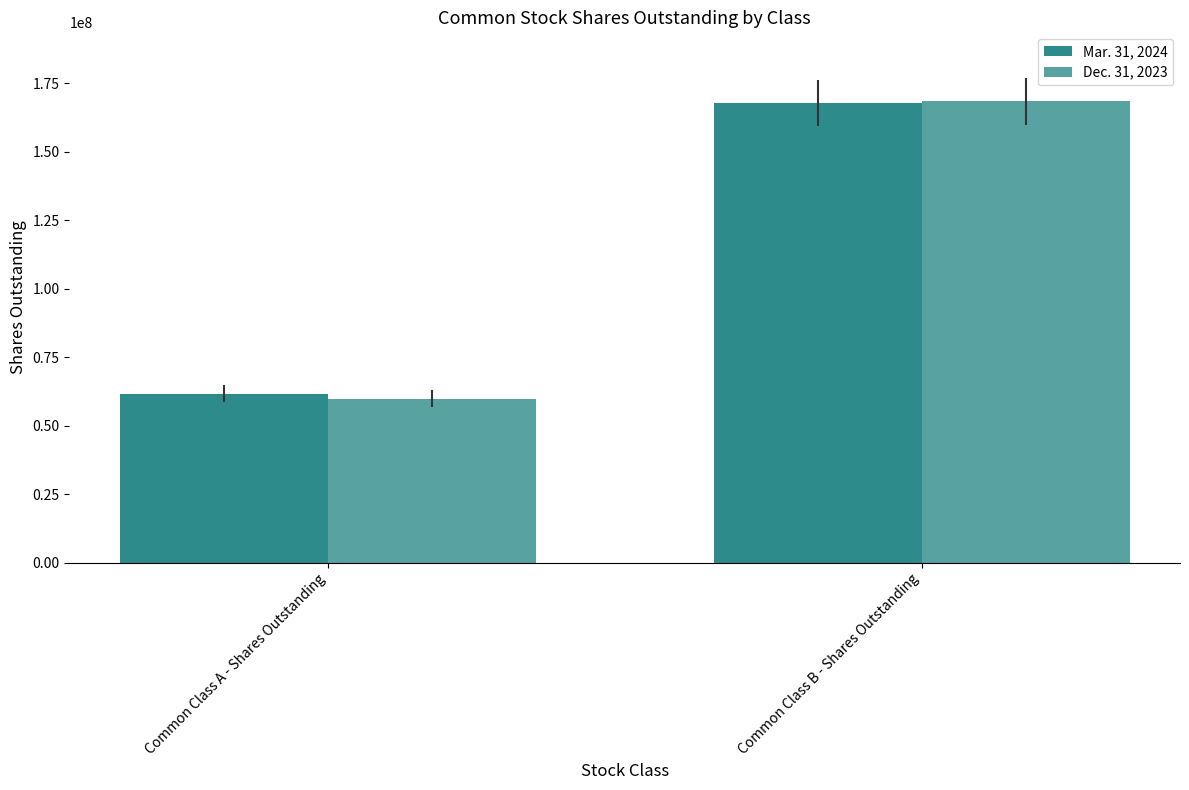

Count the Dec. 31, 2023 values in the range 59880347 to 168297916.

2